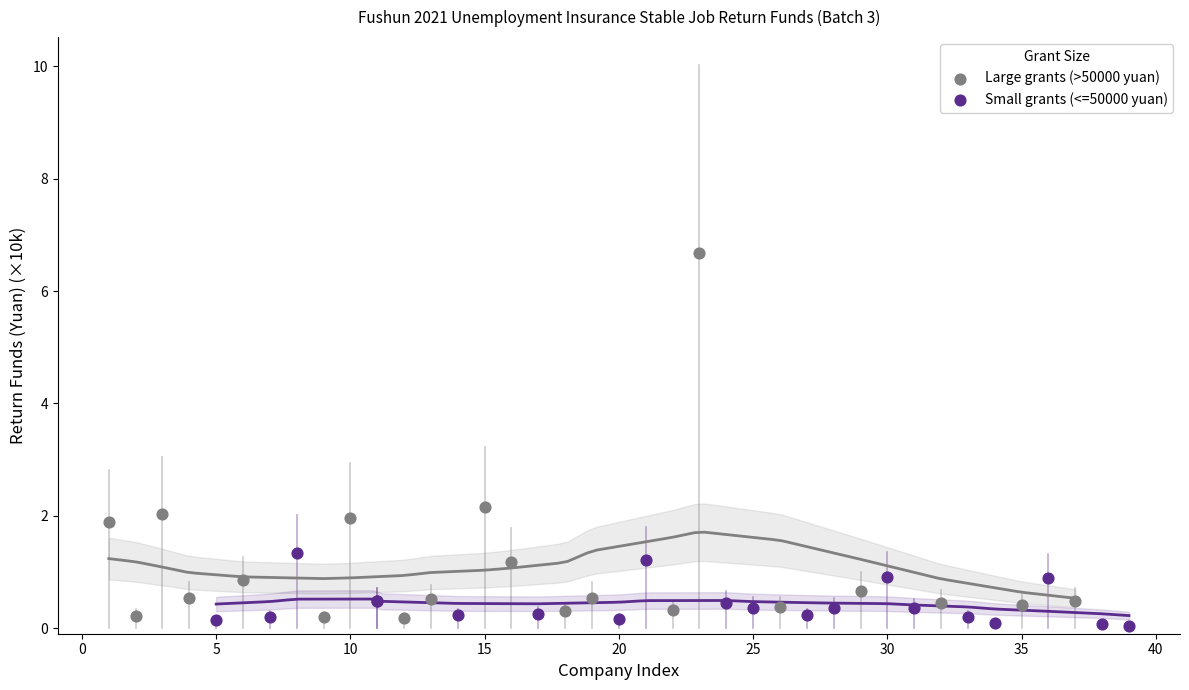

Which series contains the highest Y value?

Large grants (>50000 yuan)